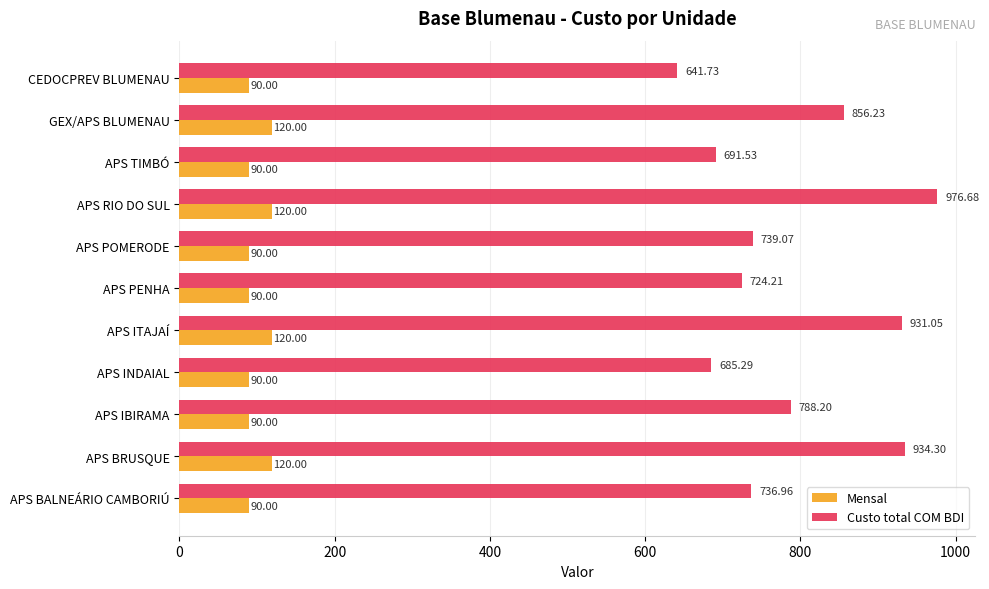

Which series has the widest spread of values?

Custo total COM BDI